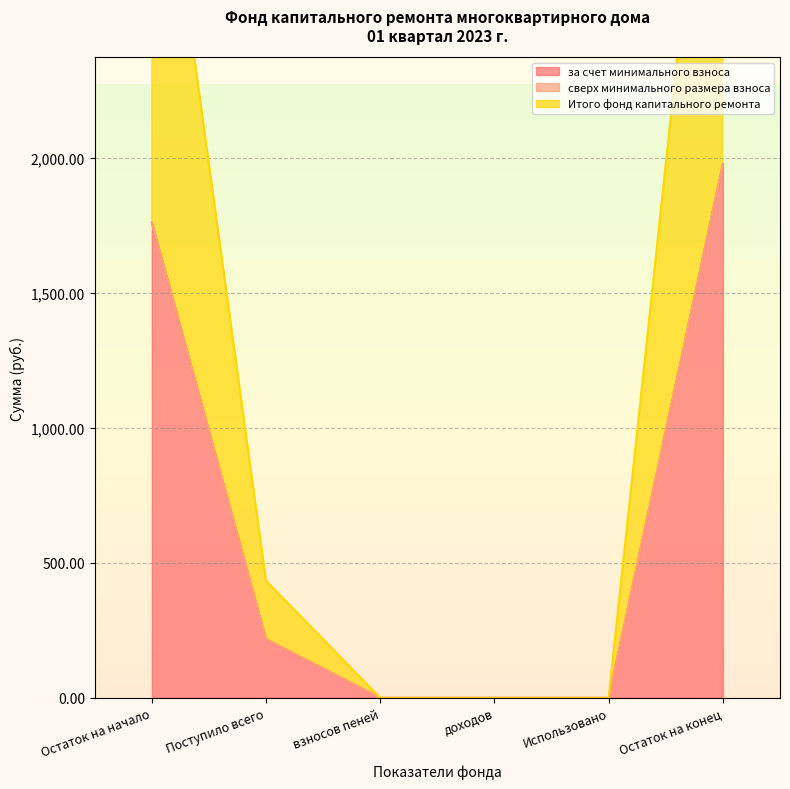

What is the label of the 1st point from the right?

Остаток на конец